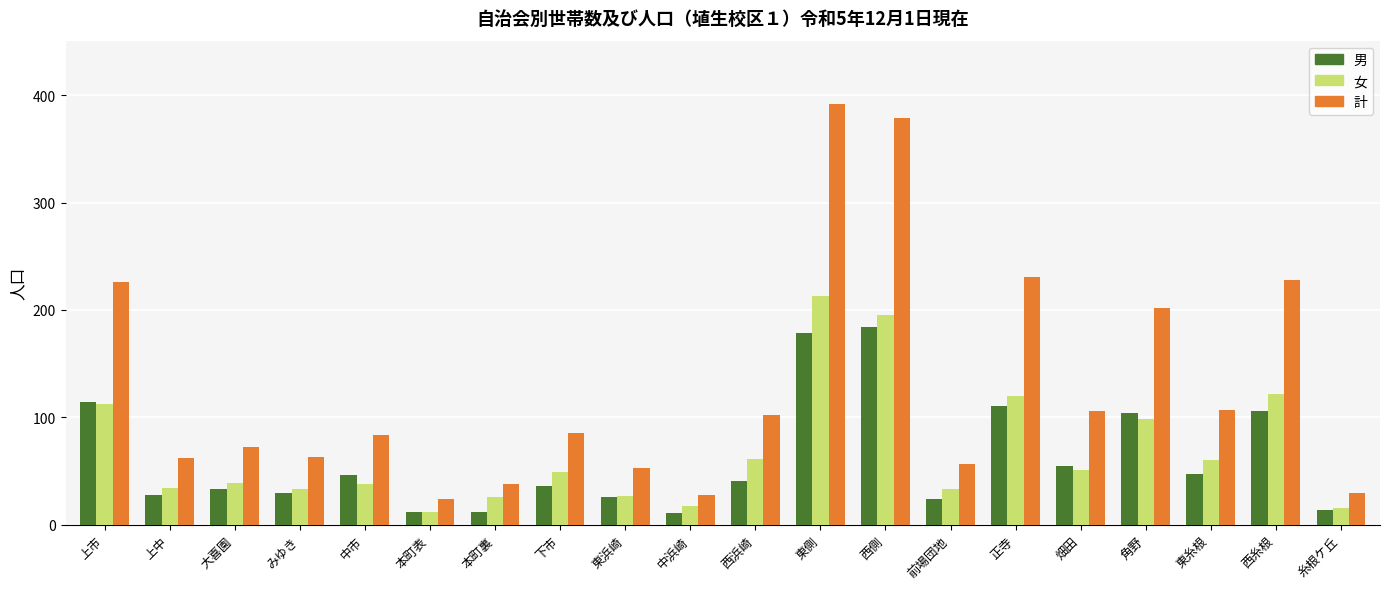

What is the highest value of the 男 series?

184